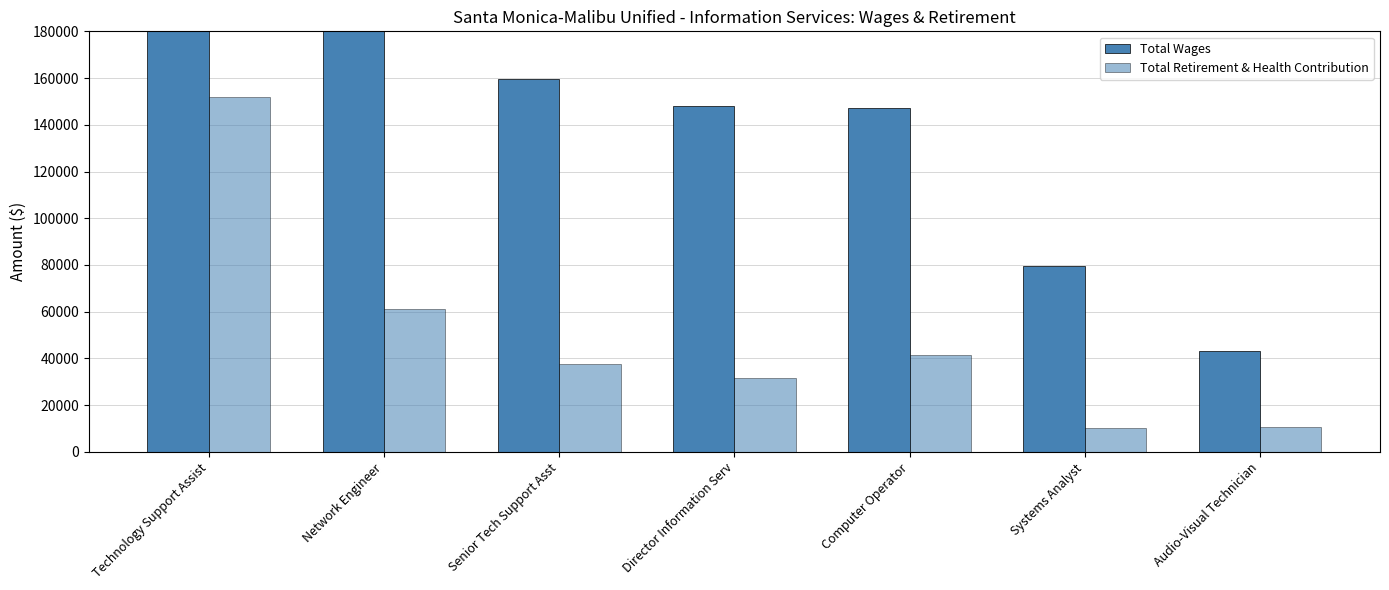

True or false: Total Retirement & Health Contribution has a value of 31712 at Director Information Serv.

True